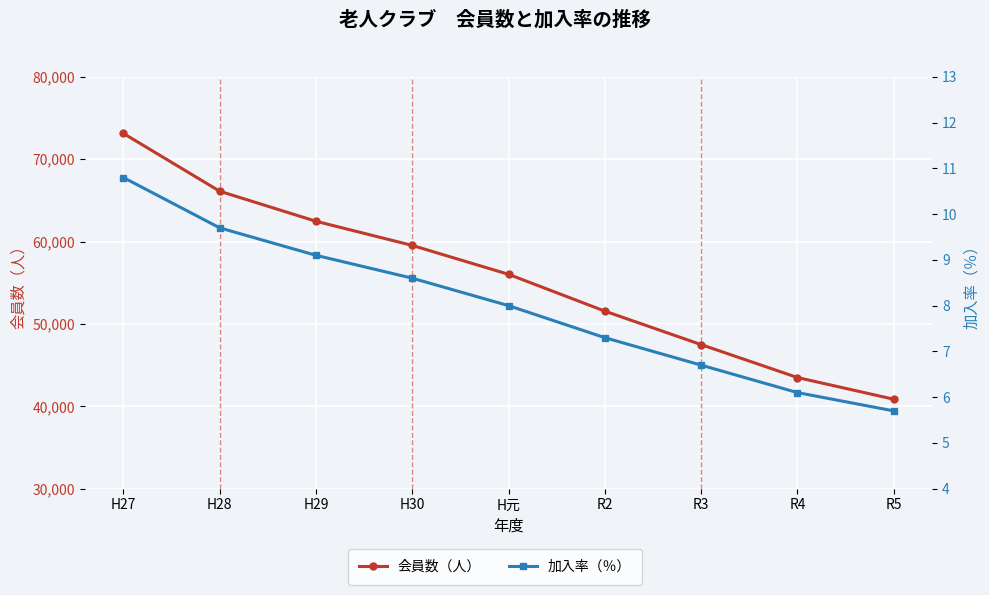

True or false: 会員数（人） and 加入率（％） cross at least once.

False